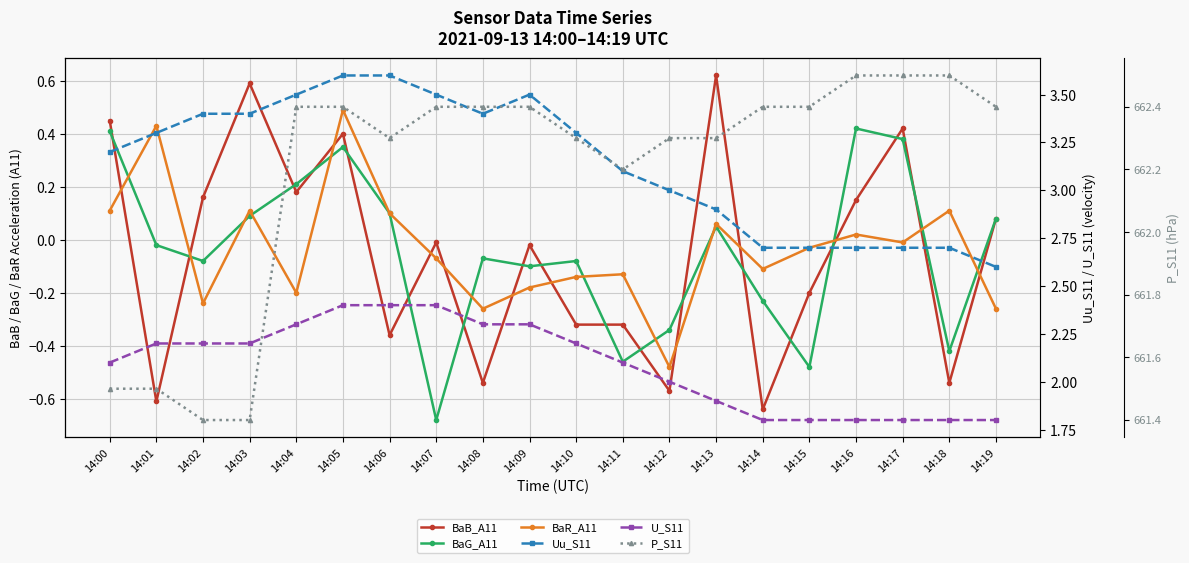

Reading left to right, what are all the values shown in this chart?

BaB_A11: 14:00=0.5	14:01=-0.6	14:02=0.2	14:03=0.6	14:04=0.2	14:05=0.4	14:06=-0.4	14:07=-0.0	14:08=-0.5	14:09=-0.0	14:10=-0.3	14:11=-0.3	14:12=-0.6	14:13=0.6	14:14=-0.6	14:15=-0.2	14:16=0.1	14:17=0.4	14:18=-0.5	14:19=0.1
BaG_A11: 14:00=0.4	14:01=-0.0	14:02=-0.1	14:03=0.1	14:04=0.2	14:05=0.3	14:06=0.1	14:07=-0.7	14:08=-0.1	14:09=-0.1	14:10=-0.1	14:11=-0.5	14:12=-0.3	14:13=0.1	14:14=-0.2	14:15=-0.5	14:16=0.4	14:17=0.4	14:18=-0.4	14:19=0.1
BaR_A11: 14:00=0.1	14:01=0.4	14:02=-0.2	14:03=0.1	14:04=-0.2	14:05=0.5	14:06=0.1	14:07=-0.1	14:08=-0.3	14:09=-0.2	14:10=-0.1	14:11=-0.1	14:12=-0.5	14:13=0.1	14:14=-0.1	14:15=-0.0	14:16=0.0	14:17=-0.0	14:18=0.1	14:19=-0.3
Uu_S11: 14:00=3.2	14:01=3.3	14:02=3.4	14:03=3.4	14:04=3.5	14:05=3.6	14:06=3.6	14:07=3.5	14:08=3.4	14:09=3.5	14:10=3.3	14:11=3.1	14:12=3.0	14:13=2.9	14:14=2.7	14:15=2.7	14:16=2.7	14:17=2.7	14:18=2.7	14:19=2.6
U_S11: 14:00=2.1	14:01=2.2	14:02=2.2	14:03=2.2	14:04=2.3	14:05=2.4	14:06=2.4	14:07=2.4	14:08=2.3	14:09=2.3	14:10=2.2	14:11=2.1	14:12=2.0	14:13=1.9	14:14=1.8	14:15=1.8	14:16=1.8	14:17=1.8	14:18=1.8	14:19=1.8
P_S11: 14:00=661.5	14:01=661.5	14:02=661.4	14:03=661.4	14:04=662.4	14:05=662.4	14:06=662.3	14:07=662.4	14:08=662.4	14:09=662.4	14:10=662.3	14:11=662.2	14:12=662.3	14:13=662.3	14:14=662.4	14:15=662.4	14:16=662.5	14:17=662.5	14:18=662.5	14:19=662.4